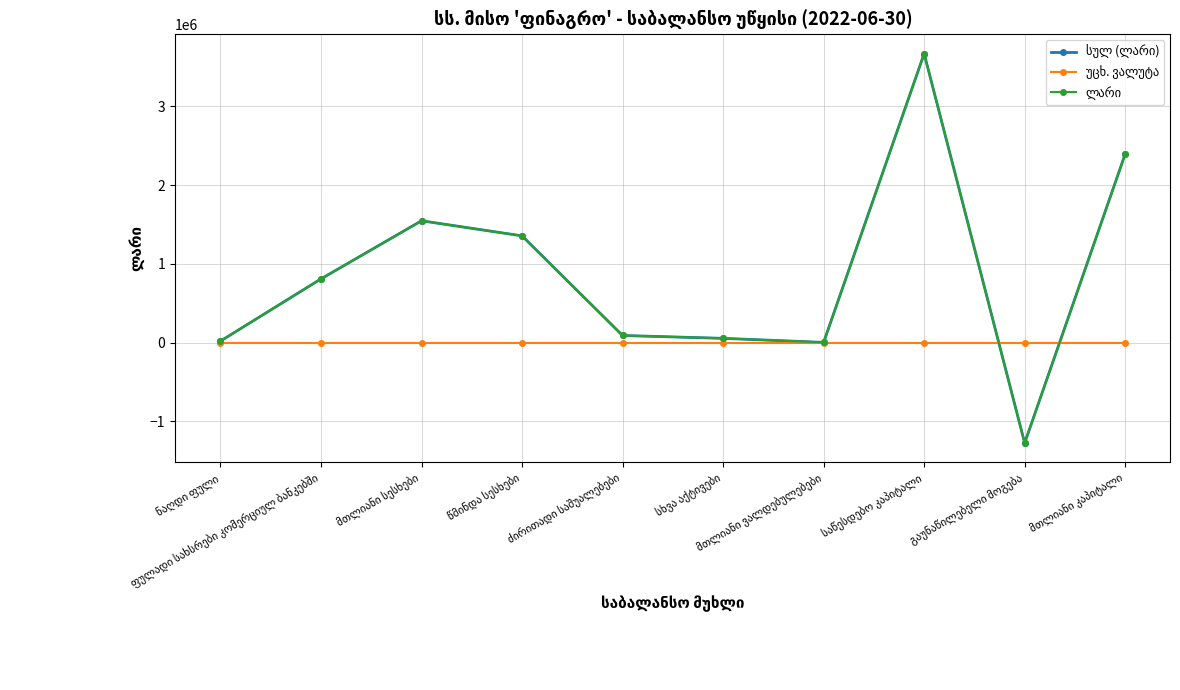

What is the total value across all series at ძირითადი საშუალებები?

181040.4